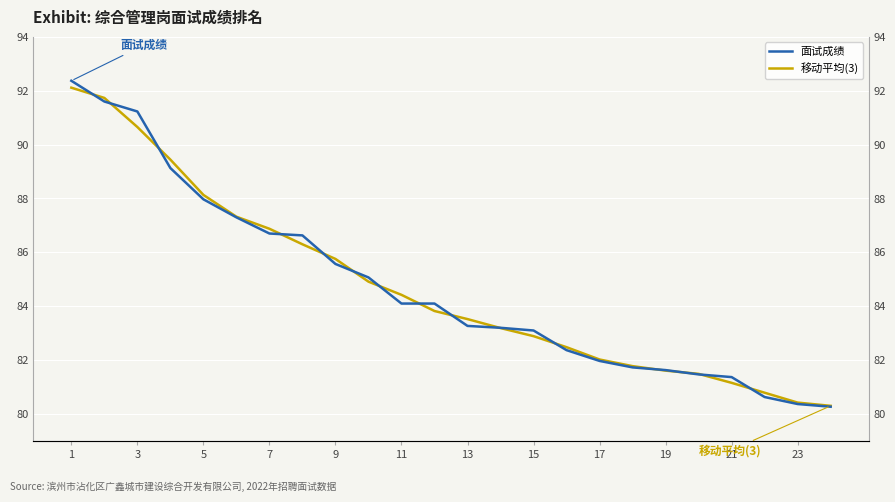

Rank the series by their maximum value, from highest to lowest.

面试成绩, 移动平均(3)